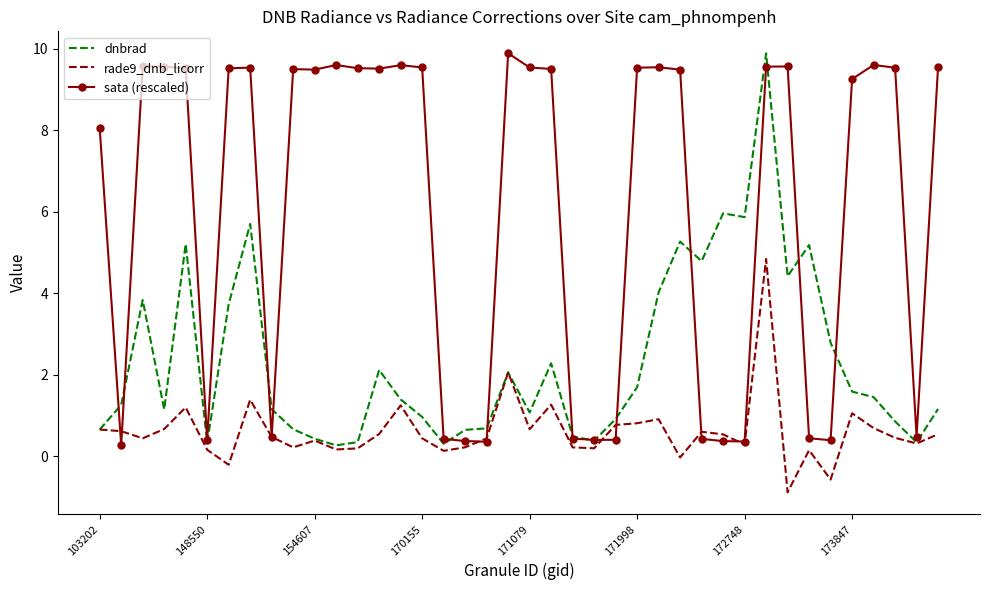

Rank the series by their average value, from highest to lowest.

sata (rescaled), dnbrad, rade9_dnb_licorr